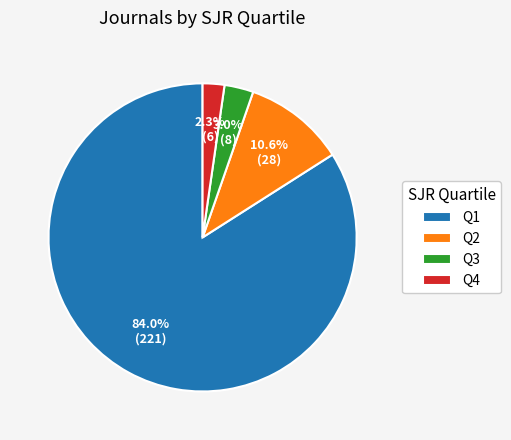

How many segments does this pie chart have?

4